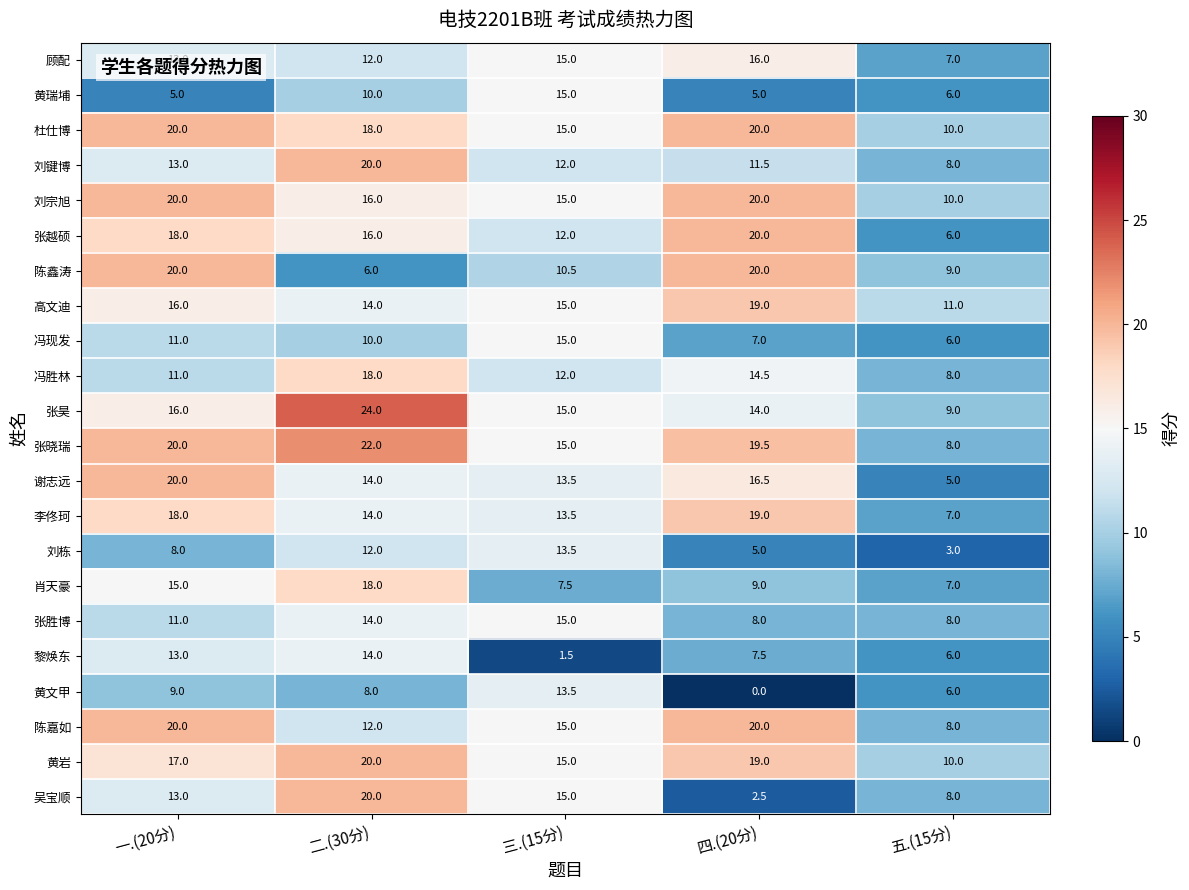

At how many categories does at least one series exceed 14?

4